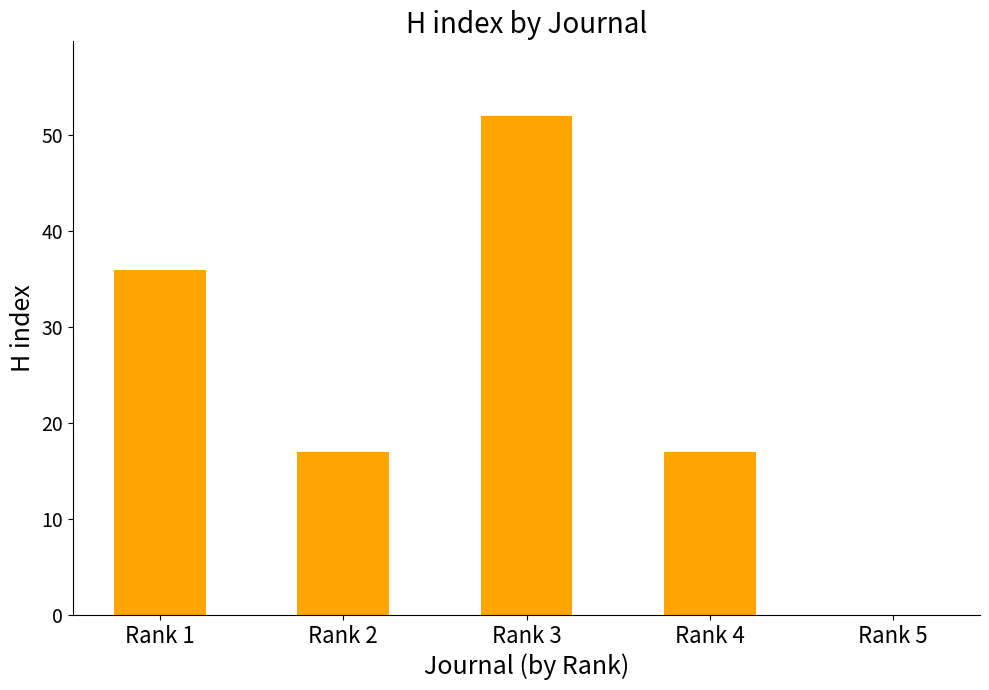

At which category does the chart reach its peak across all series?

Rank 3